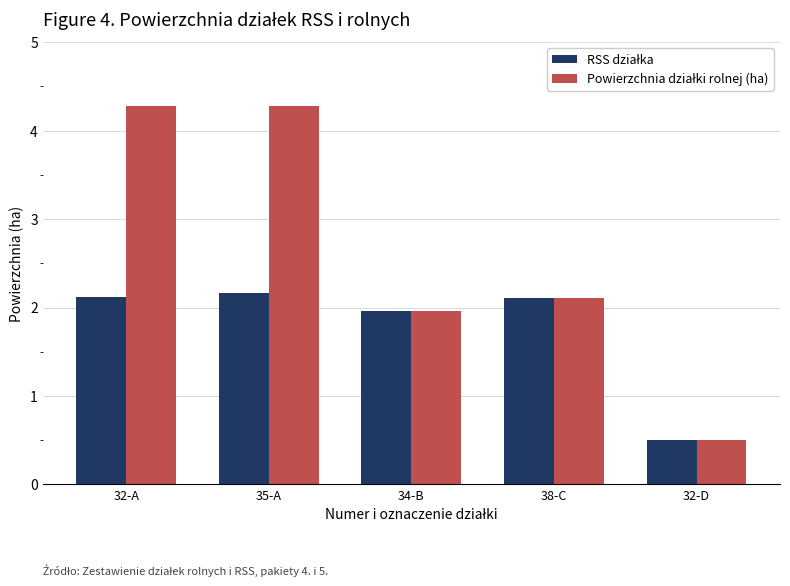

Count the number of categories in the chart.

5